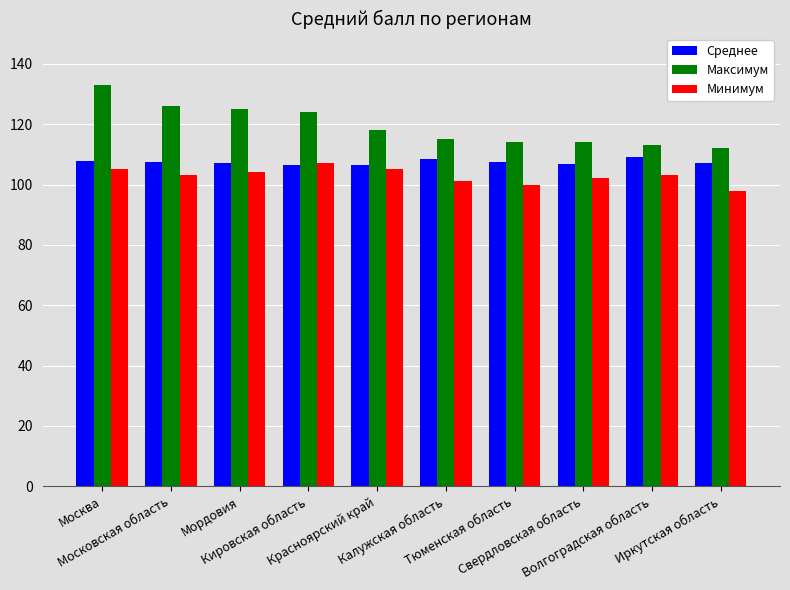

At how many categories does at least one series exceed 105?

10